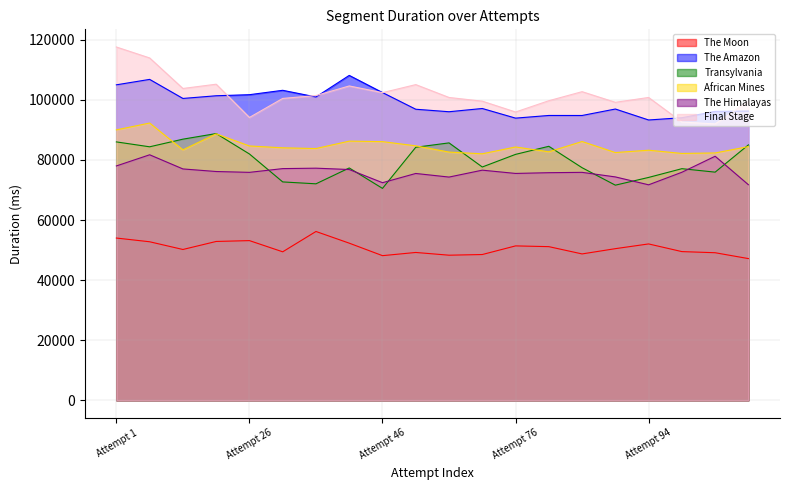

True or false: The Amazon has more than 0 interior local peaks.

True